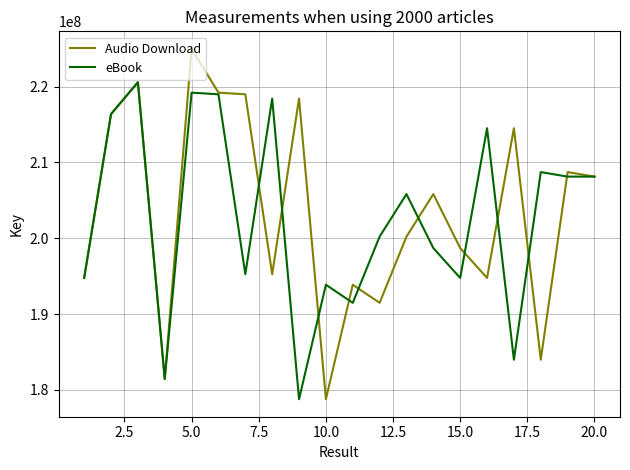

Which series has the largest range (max minus min)?

Audio Download